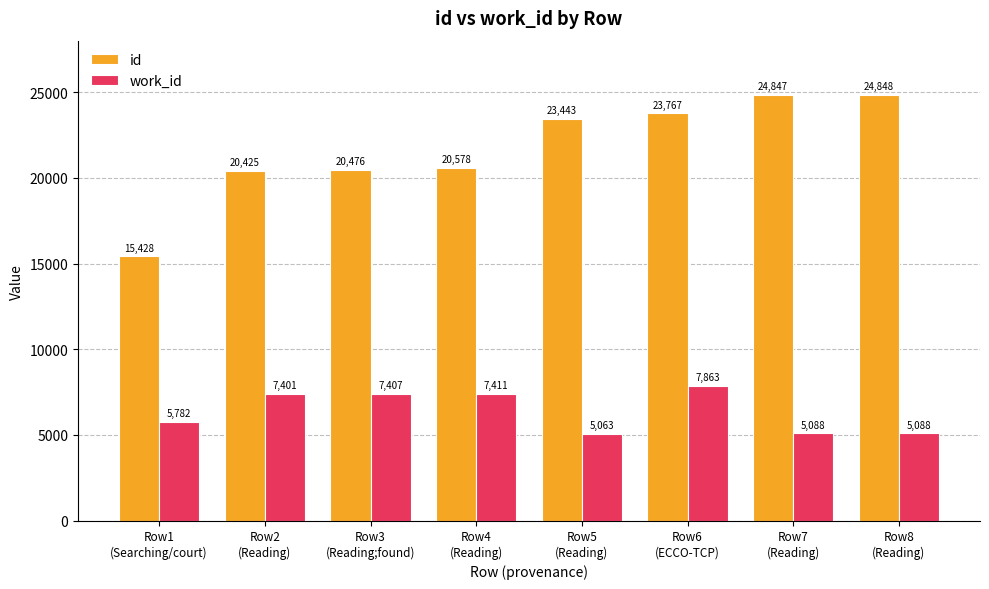

Reading left to right, extract all data points from this chart.

id: 15428	20425	20476	20578	23443	23767	24847	24848
work_id: 5782	7401	7407	7411	5063	7863	5088	5088